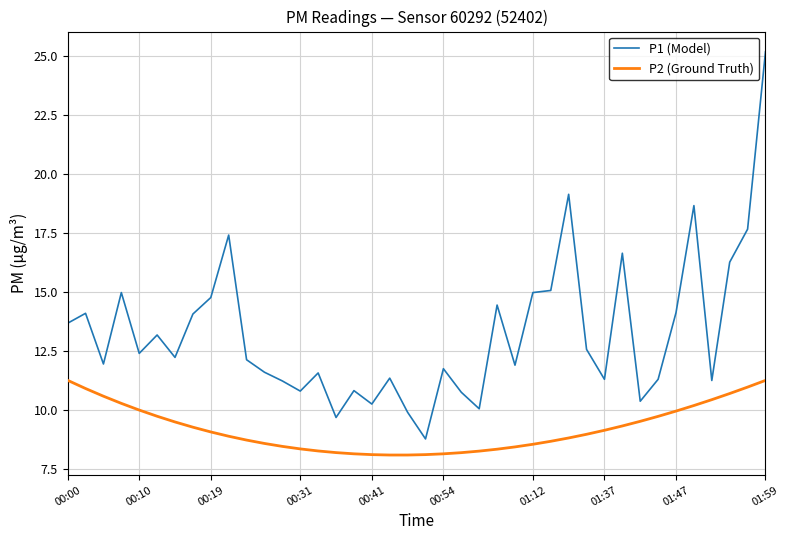

Rank the series by their maximum value, from lowest to highest.

P2 (Ground Truth), P1 (Model)